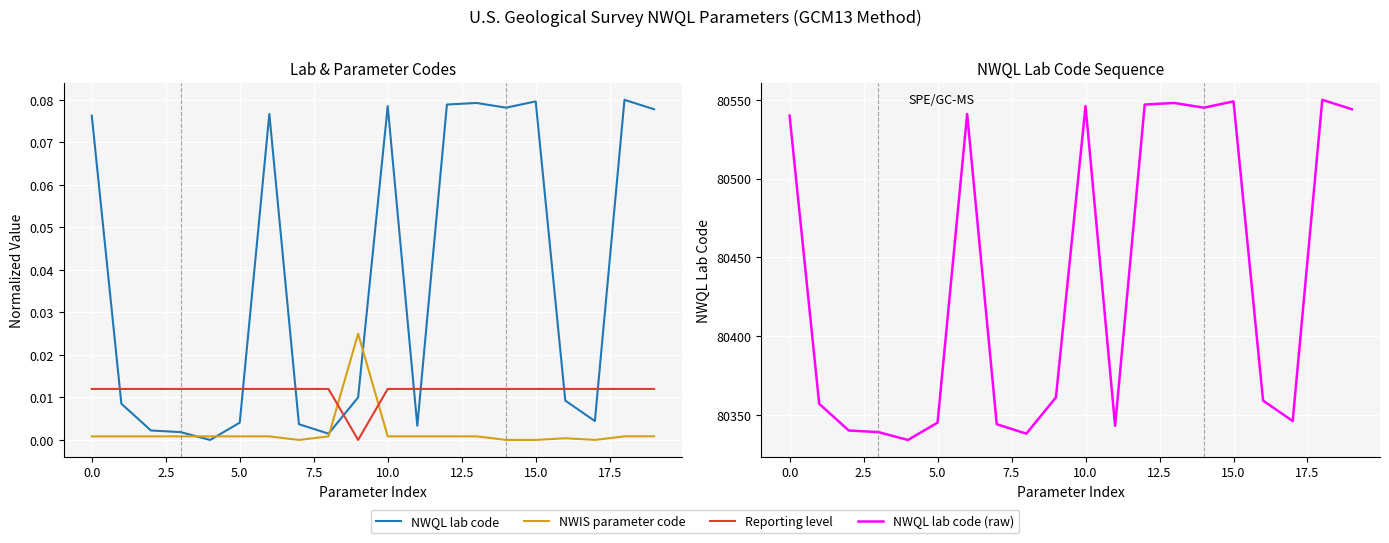

How many data points does each series have?

20